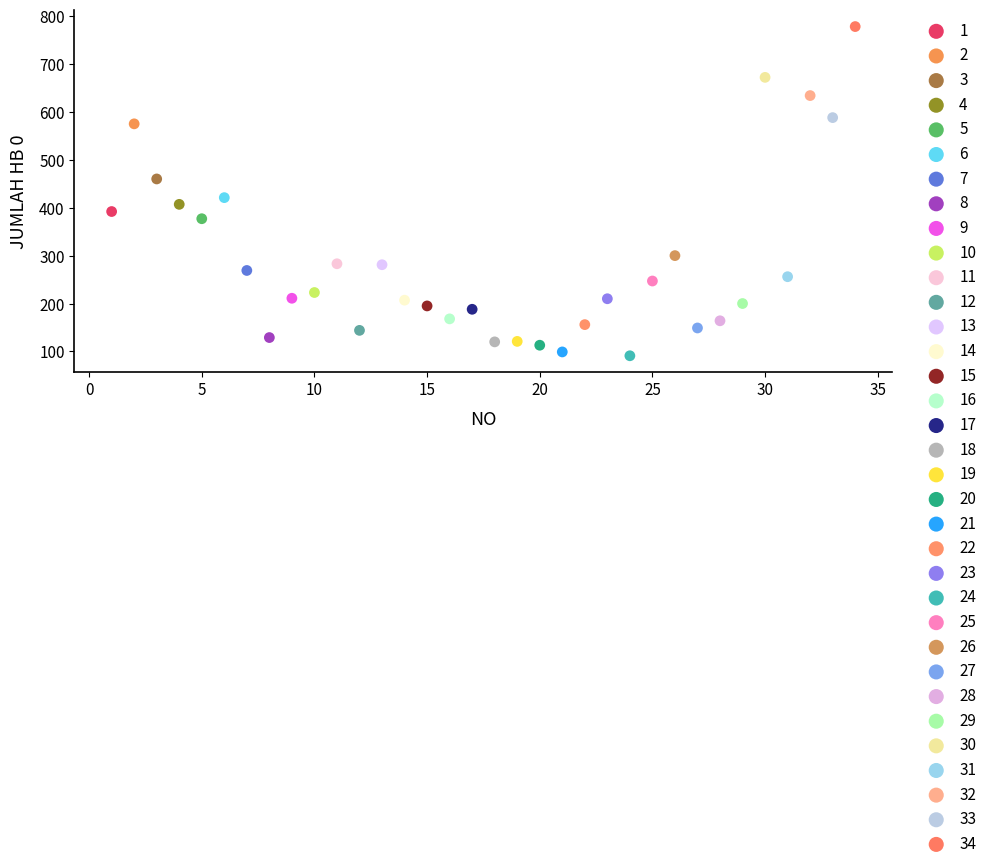

What are all the series names shown in the legend?

1, 2, 3, 4, 5, 6, 7, 8, 9, 10, 11, 12, 13, 14, 15, 16, 17, 18, 19, 20, 21, 22, 23, 24, 25, 26, 27, 28, 29, 30, 31, 32, 33, 34